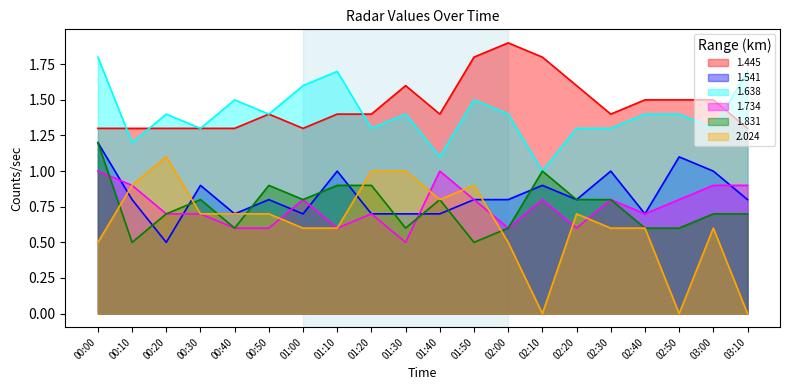

How many interior local peaks does the 1.831 series have?

4